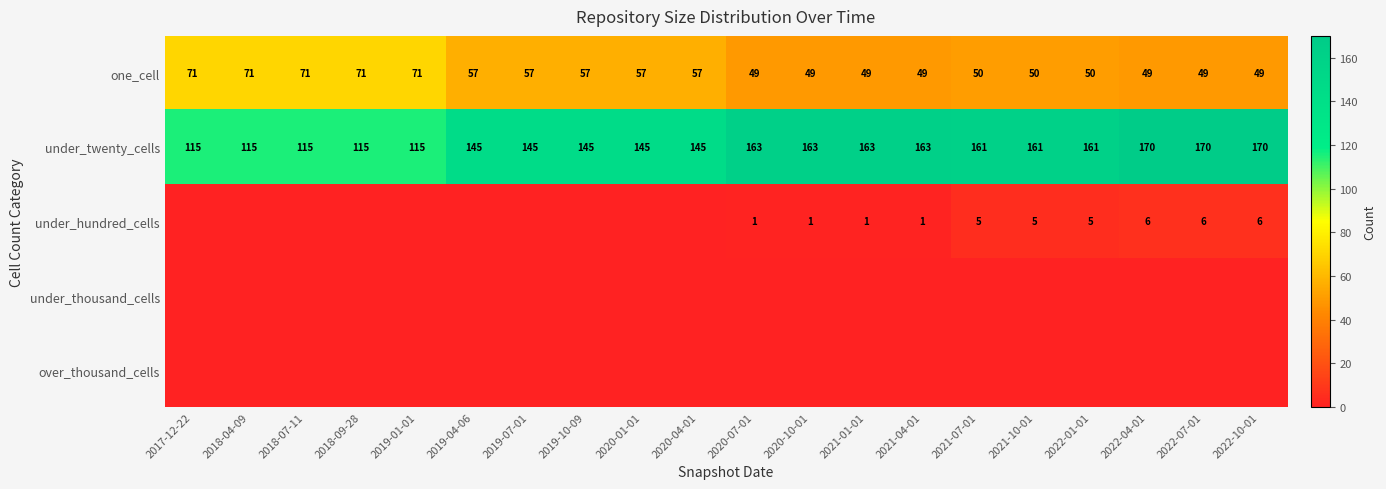

Is it true that under_twenty_cells equals 145 at 2019-10-09?

True